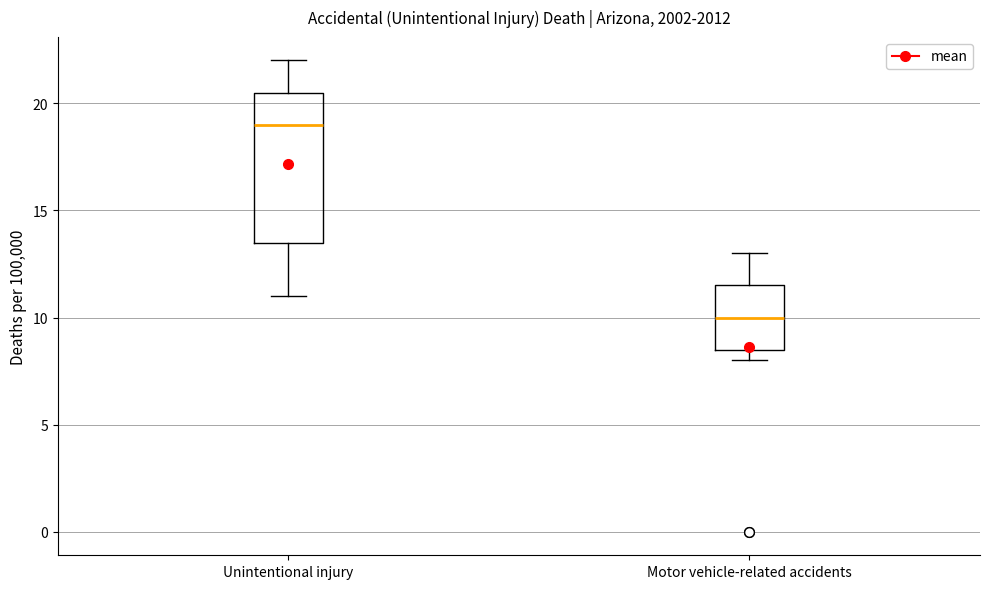

Reading left to right, read every box against the y-axis: the position of its median line, the range the box covers, and the ends of its whiskers. The values are not printed on the chart, so give them approximately, as read against the axis.

Unintentional injury: median 19.0, box 13.5 to 20.5, whiskers 11.0 to 22.0
Motor vehicle-related accidents: median 10.0, box 8.5 to 11.5, whiskers 8.0 to 13.0